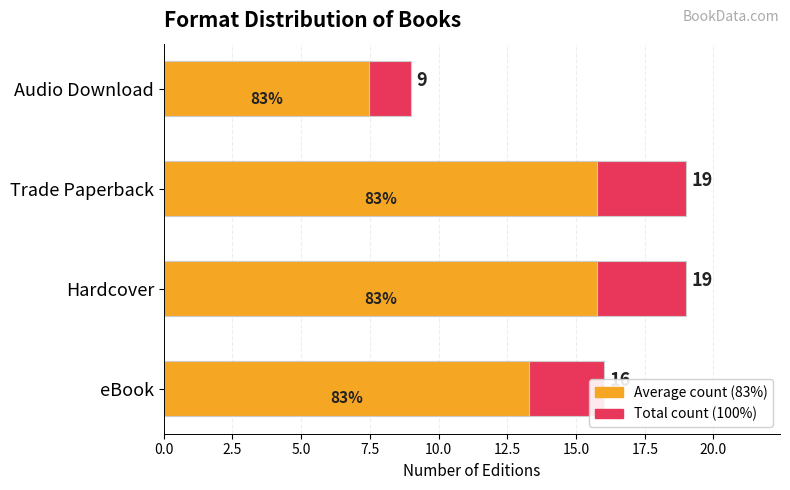

How many values in the Count (Avg) series are below 15?

2